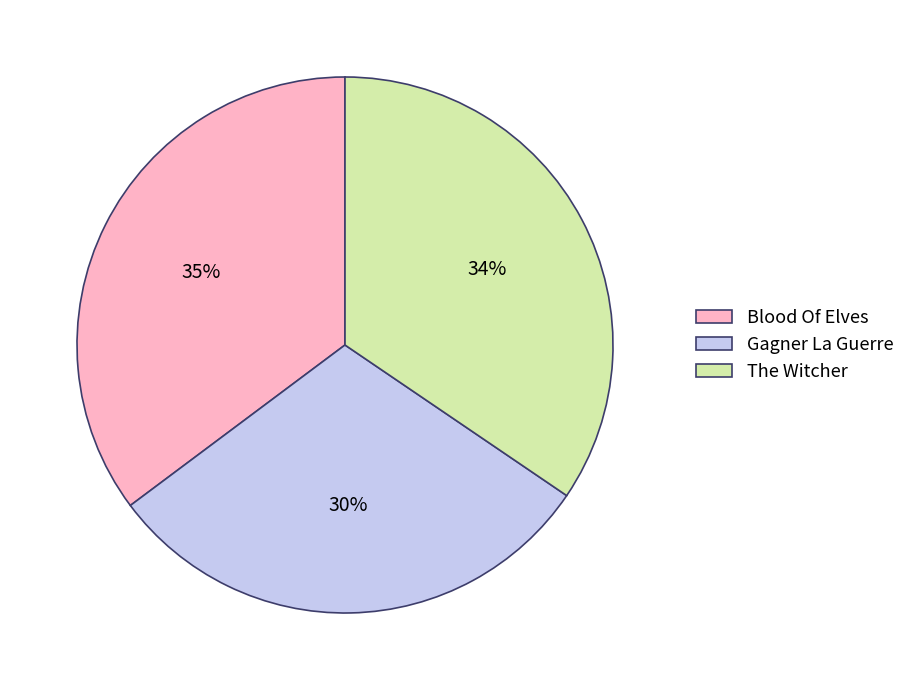

To the nearest percent, what is the difference between the largest and smallest slice percentages?

5%